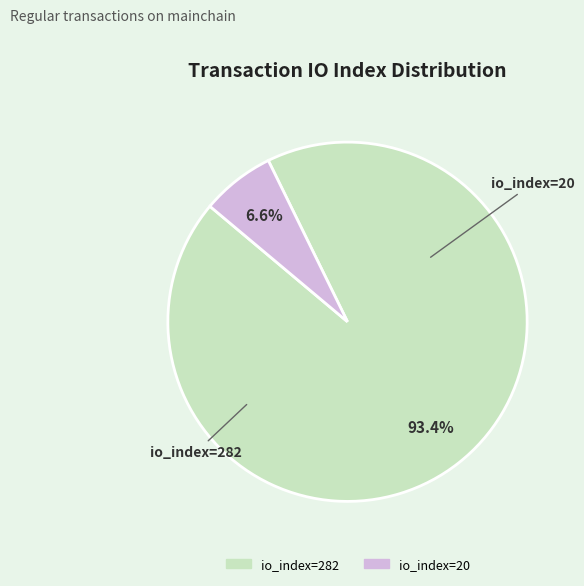

What is the largest slice in the pie chart?

io_index=282